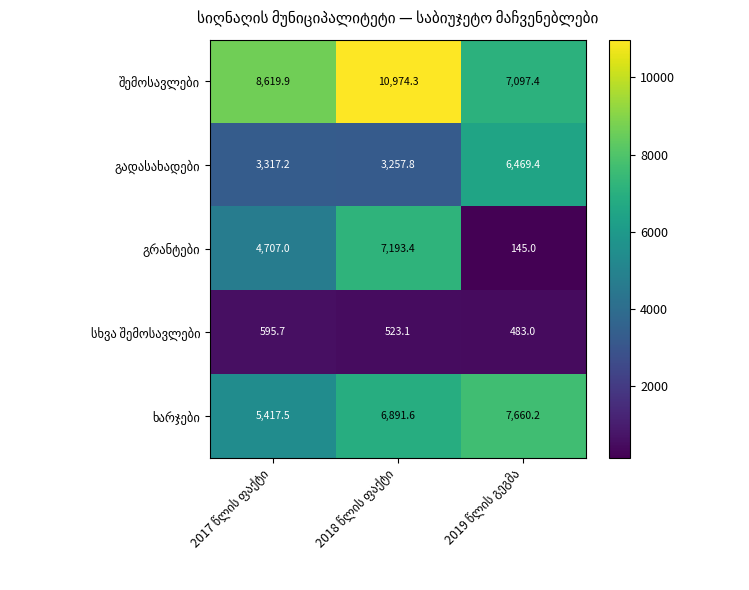

What is the smallest value displayed?

145.0